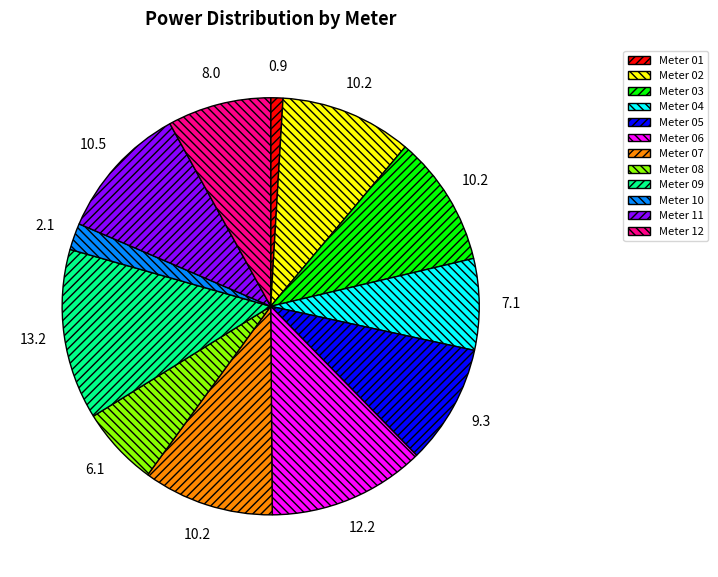

Does any single category account for the majority?

No